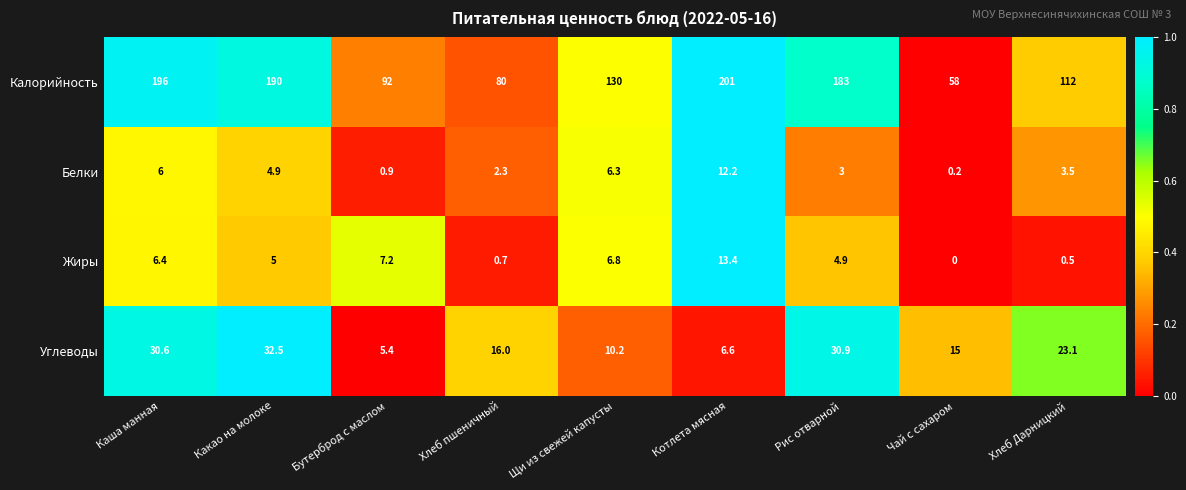

What is the greatest value displayed?

201.0